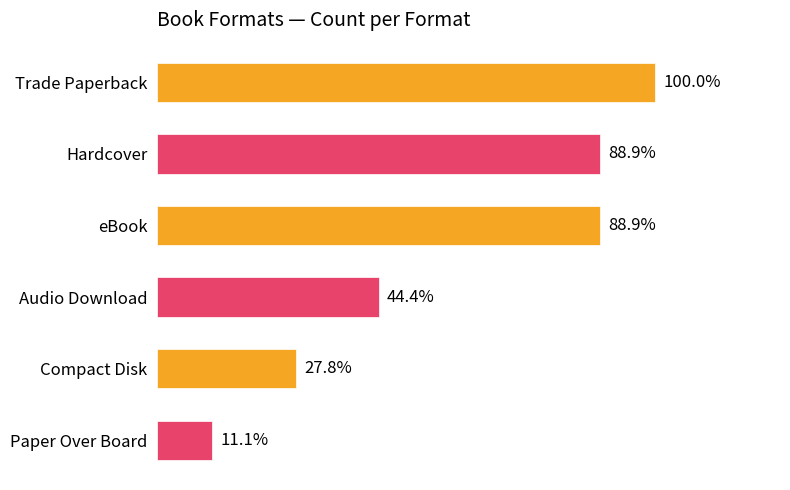

Are the bars horizontal?

Yes